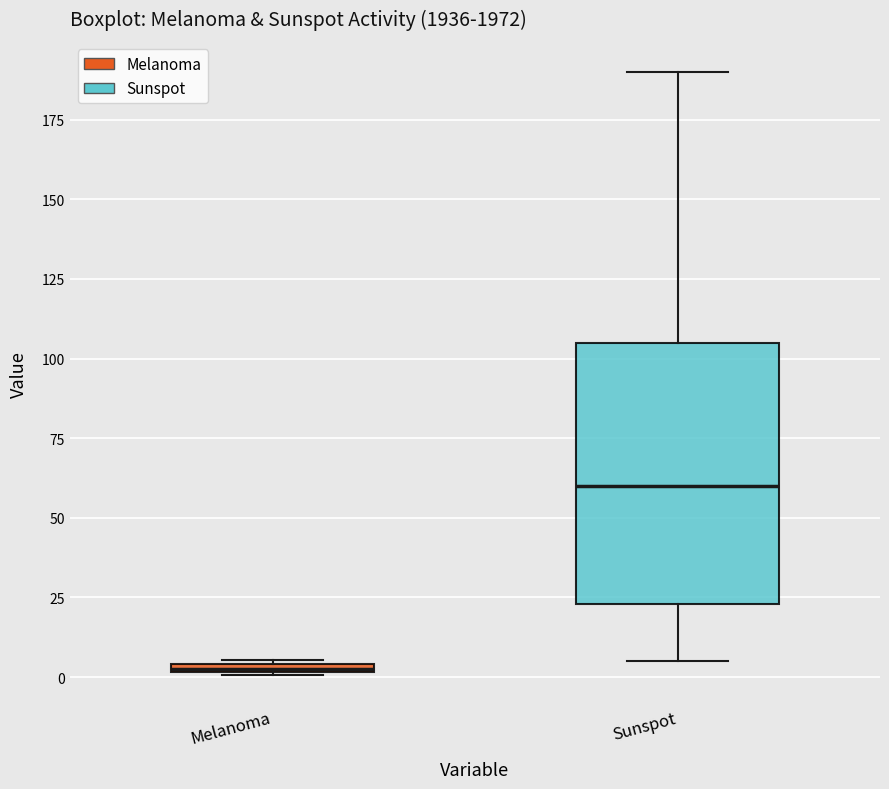

Where is the upper edge of the box for Melanoma on the y-axis? The values are not printed on the chart, so give them approximately, as read against the axis.

5